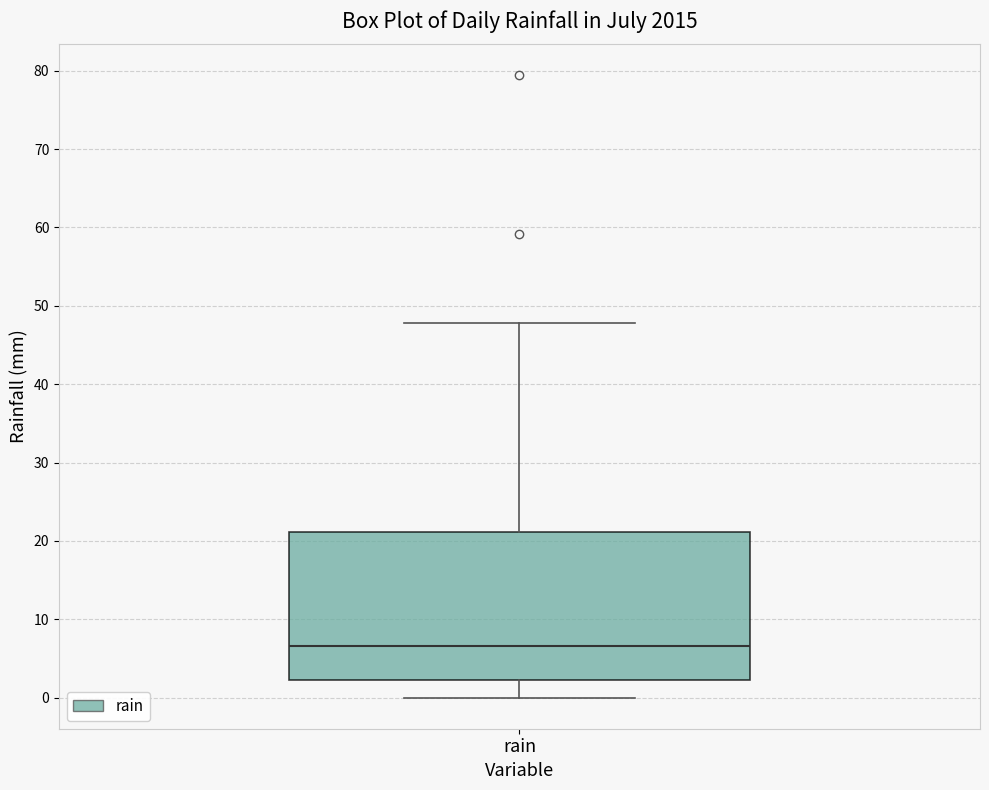

Read this box plot against the y-axis: the position of the median line, the range covered by the box, and the ends of both whiskers. The values are not printed on the chart, so give them approximately, as read against the axis.

median 7, box 2 to 21, whiskers 0 to 48